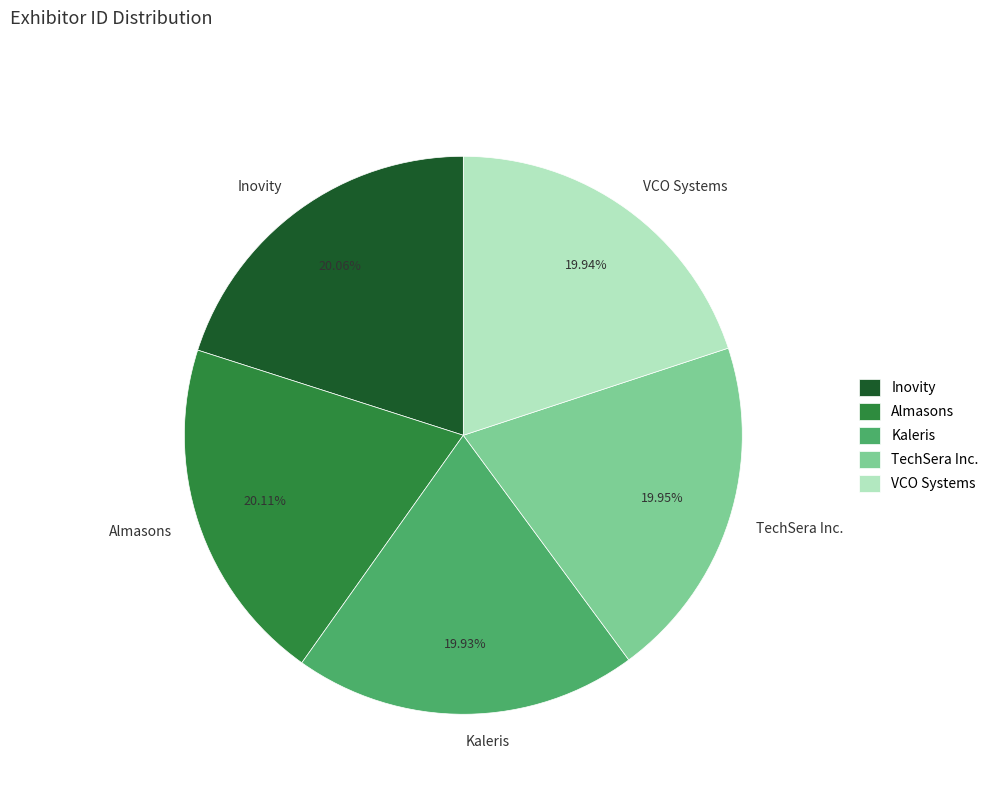

How many slices are in this pie chart?

5